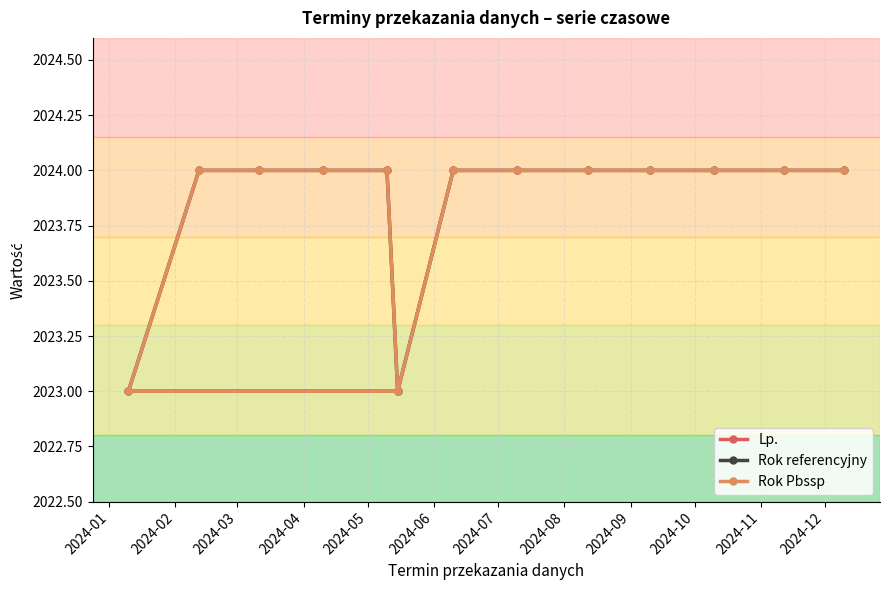

What is the sum of all Rok Pbssp values?

28333